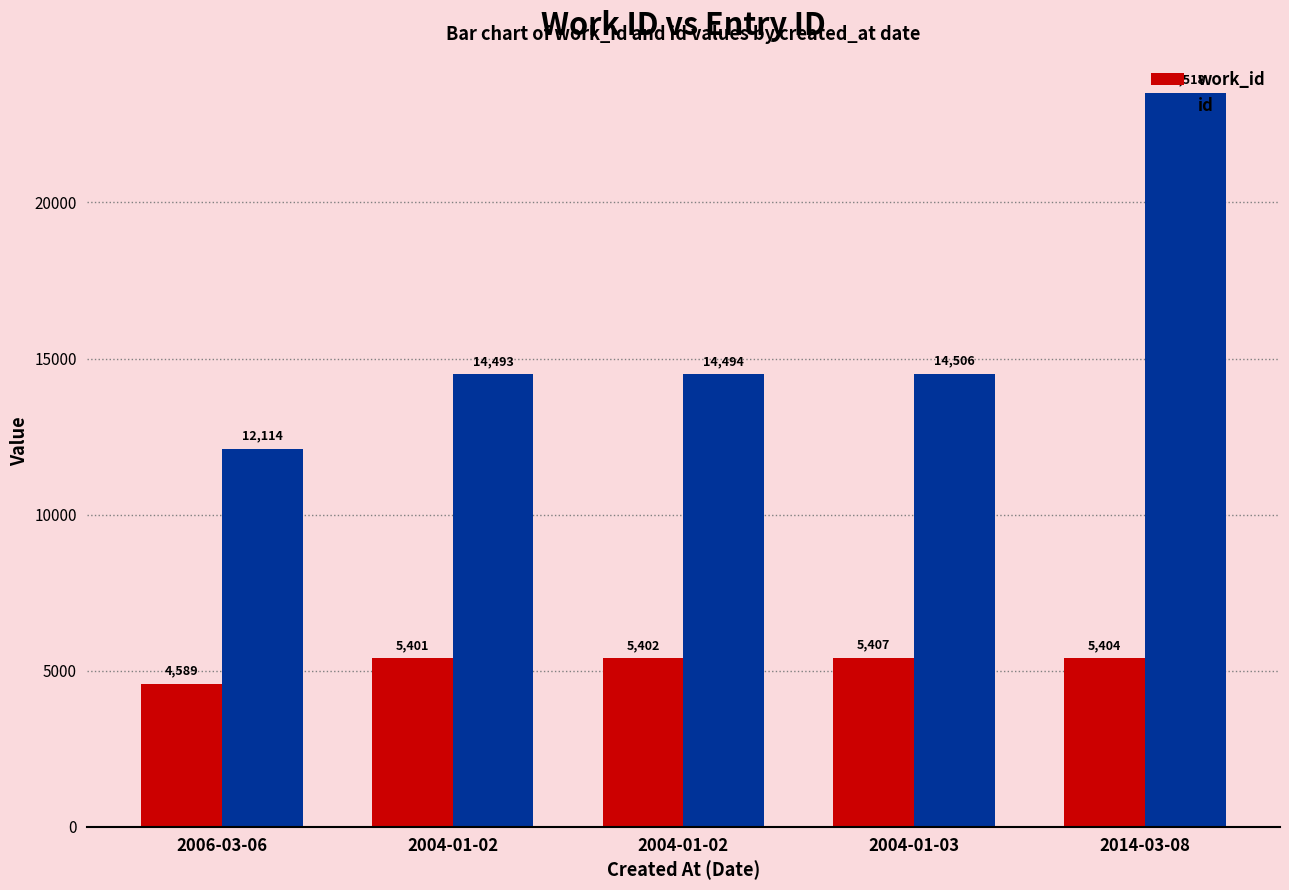

What are all the series names shown in the legend?

work_id, id